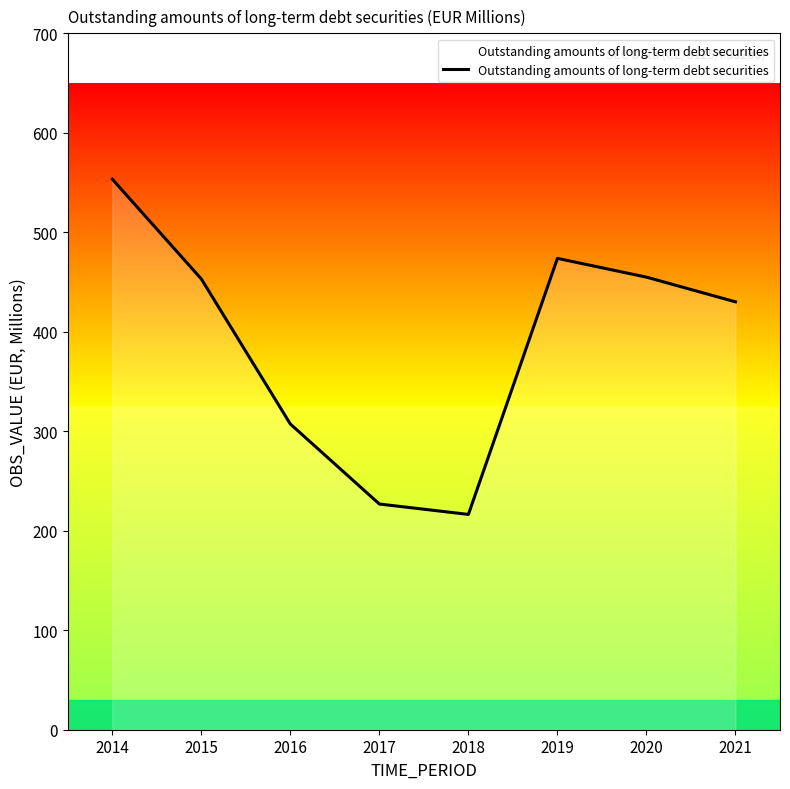

At which category does the data reach its first local peak?

2019